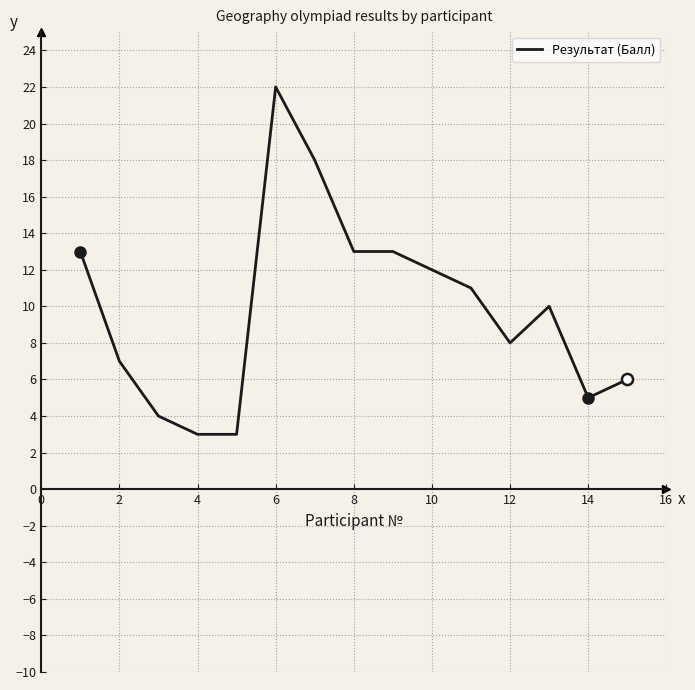

What is the difference between the maximum and minimum values?

19